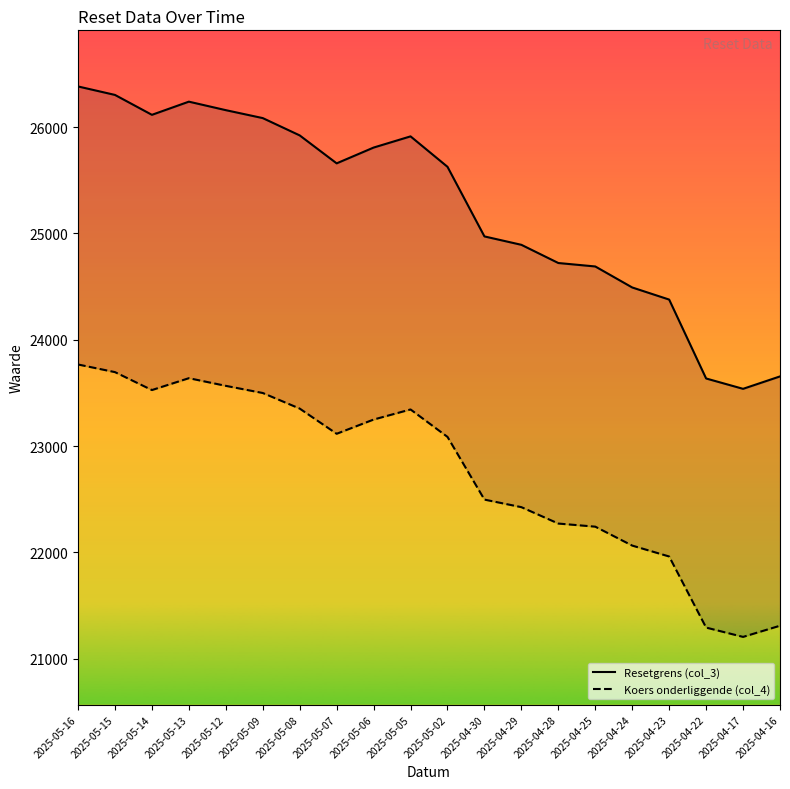

What position from the left is 2025-05-13?

4